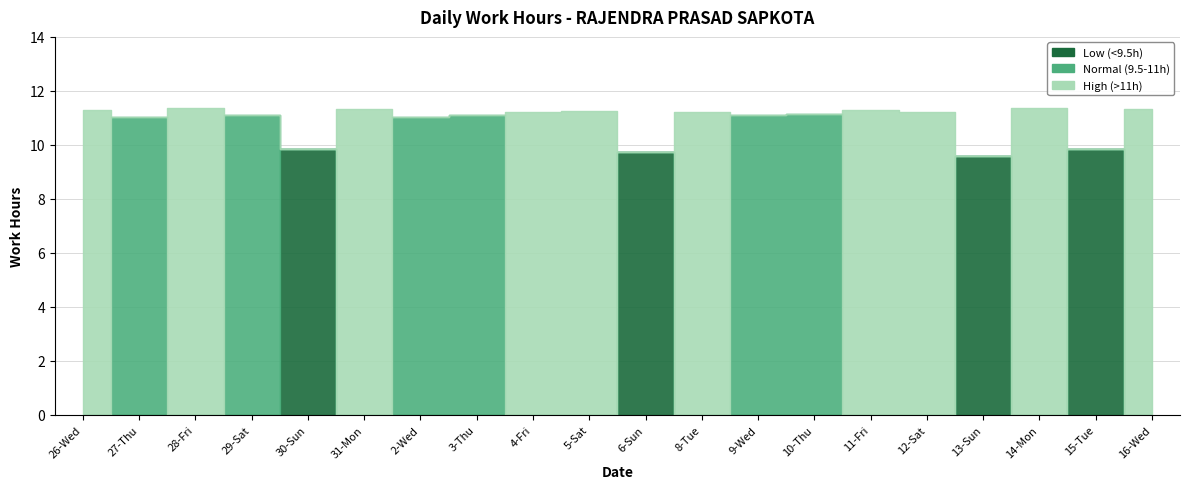

How many values in High (>11h) are above zero?

10